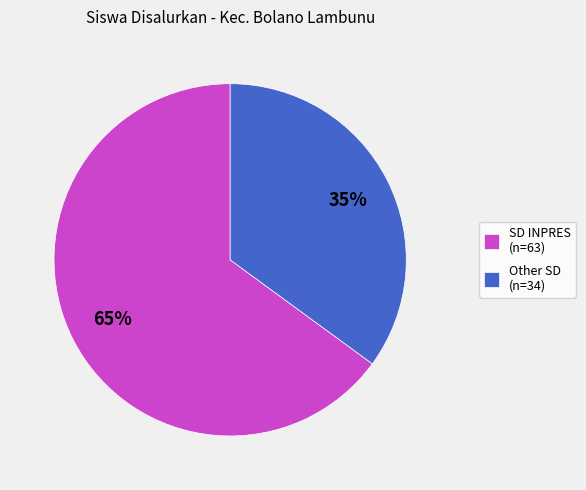

Rank the categories by value from highest to lowest.

SD INPRES (n=63), Other SD (n=34)